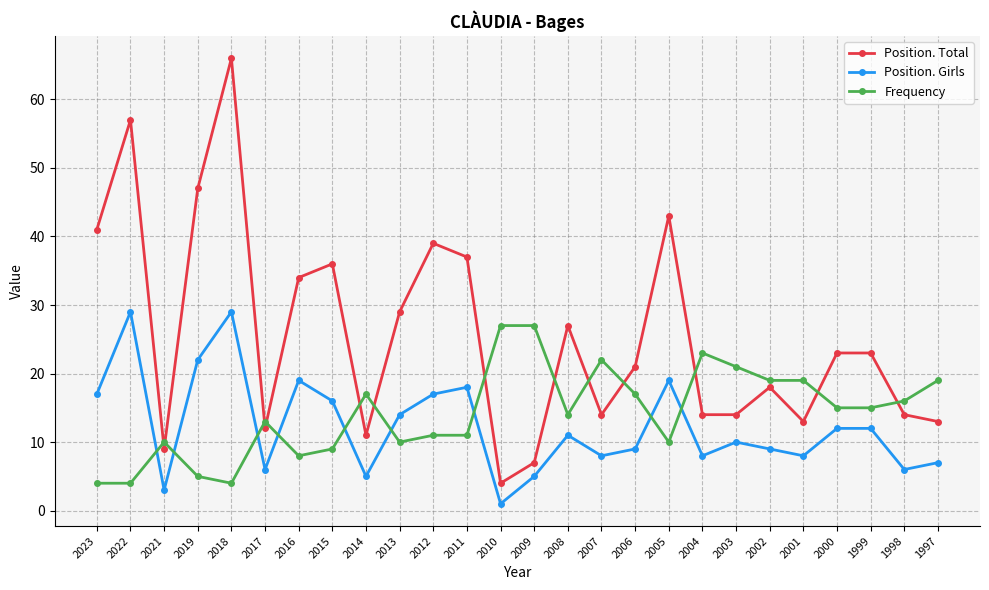

Between 2023 and 1998, which series saw the biggest shift?

Position. Total